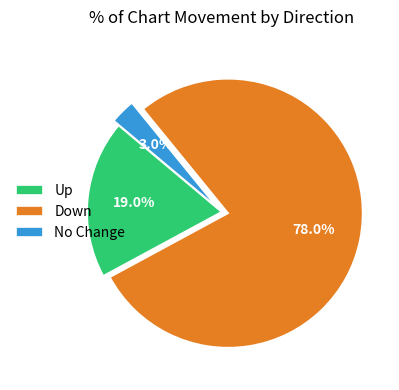

What portion of the pie excludes Down?

22.0%